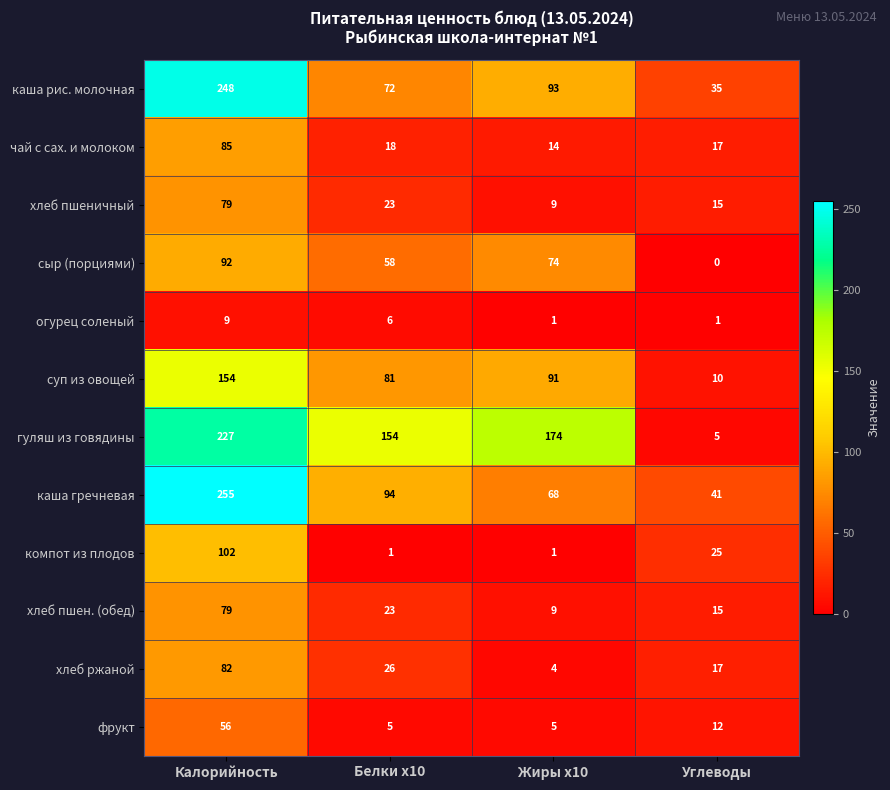

True or false: хлеб пшеничный has a value of 5 at Жиры х10.

False